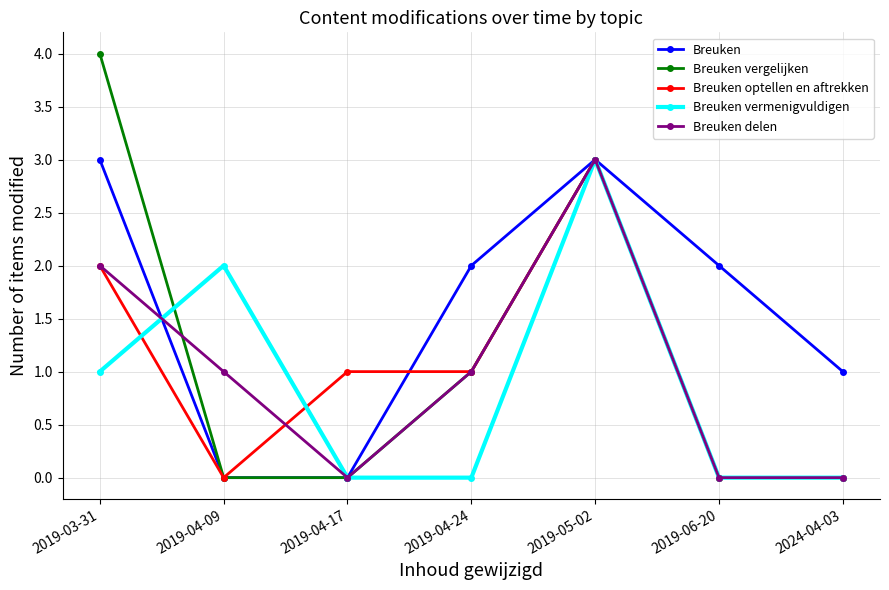

Is it true that Breuken delen equals 1 at 2019-04-09?

True